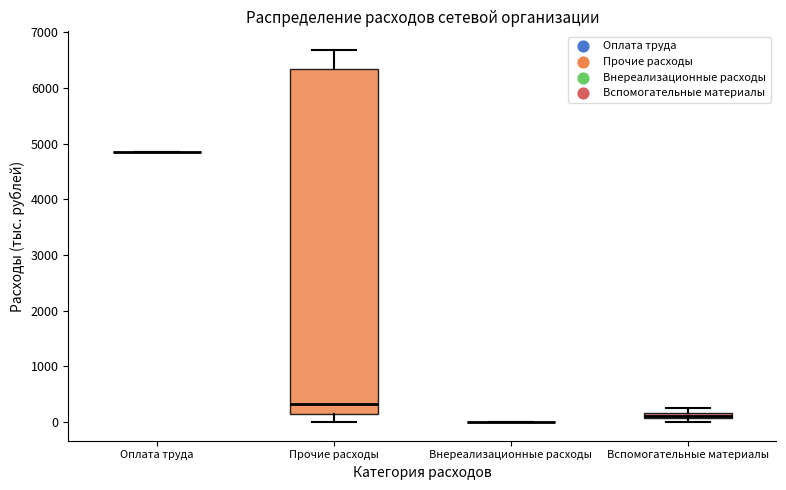

Which box is the tallest, from its lower edge to its upper edge?

Прочие расходы